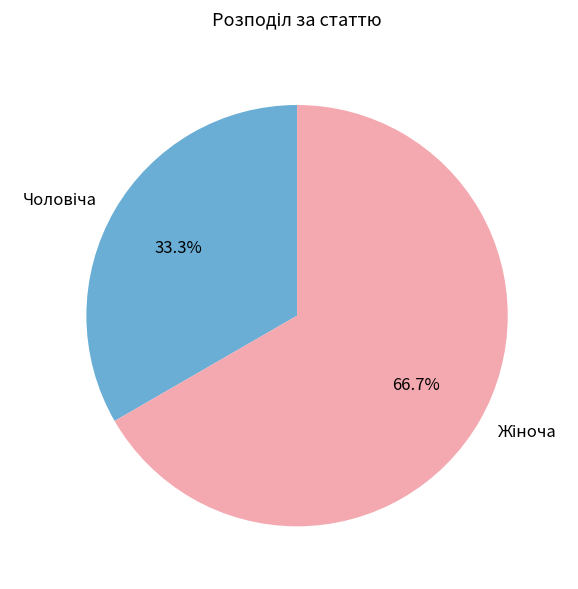

Is there any slice that represents more than half of the pie?

Yes